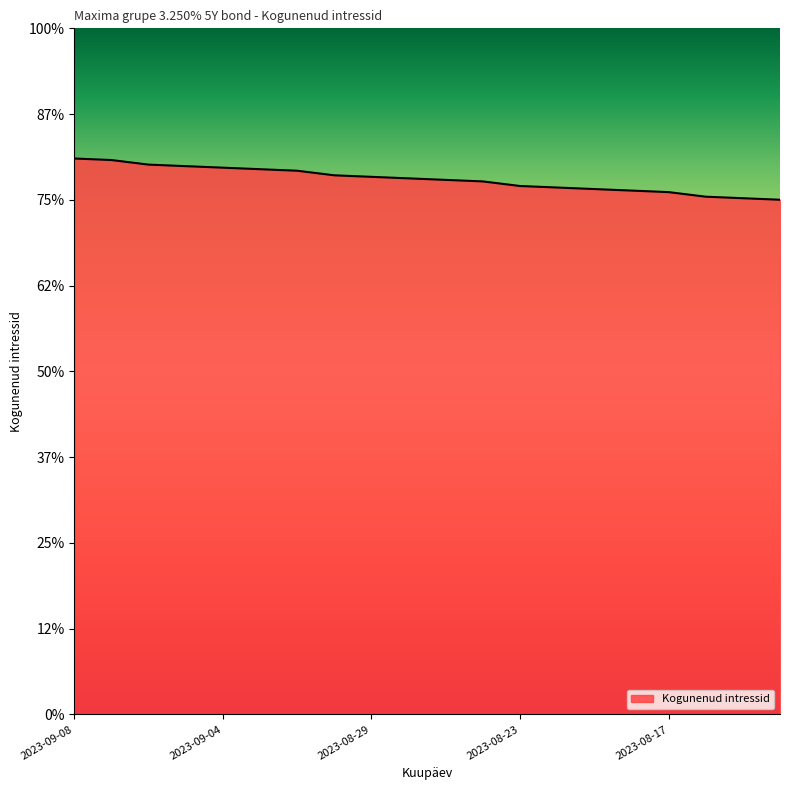

What is the label of the 4th point from the left?

2023-09-05